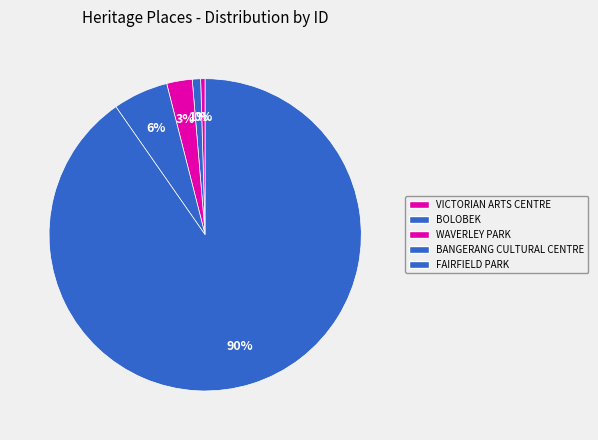

How many segments does this pie chart have?

5